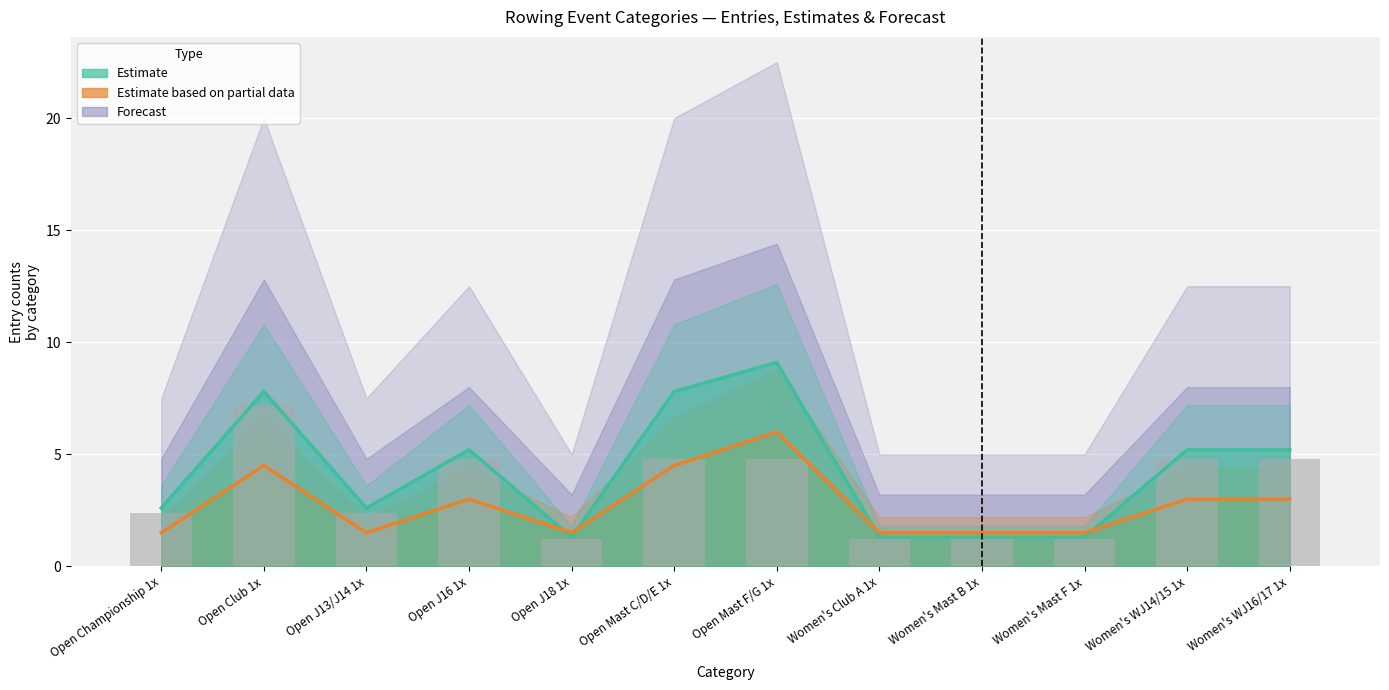

Are the bars horizontal?

No